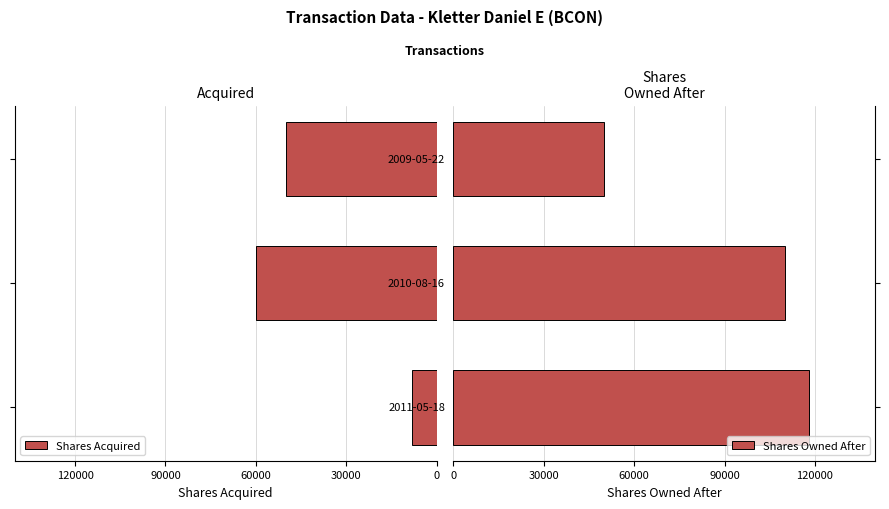

Does the chart contain any negative values?

Yes